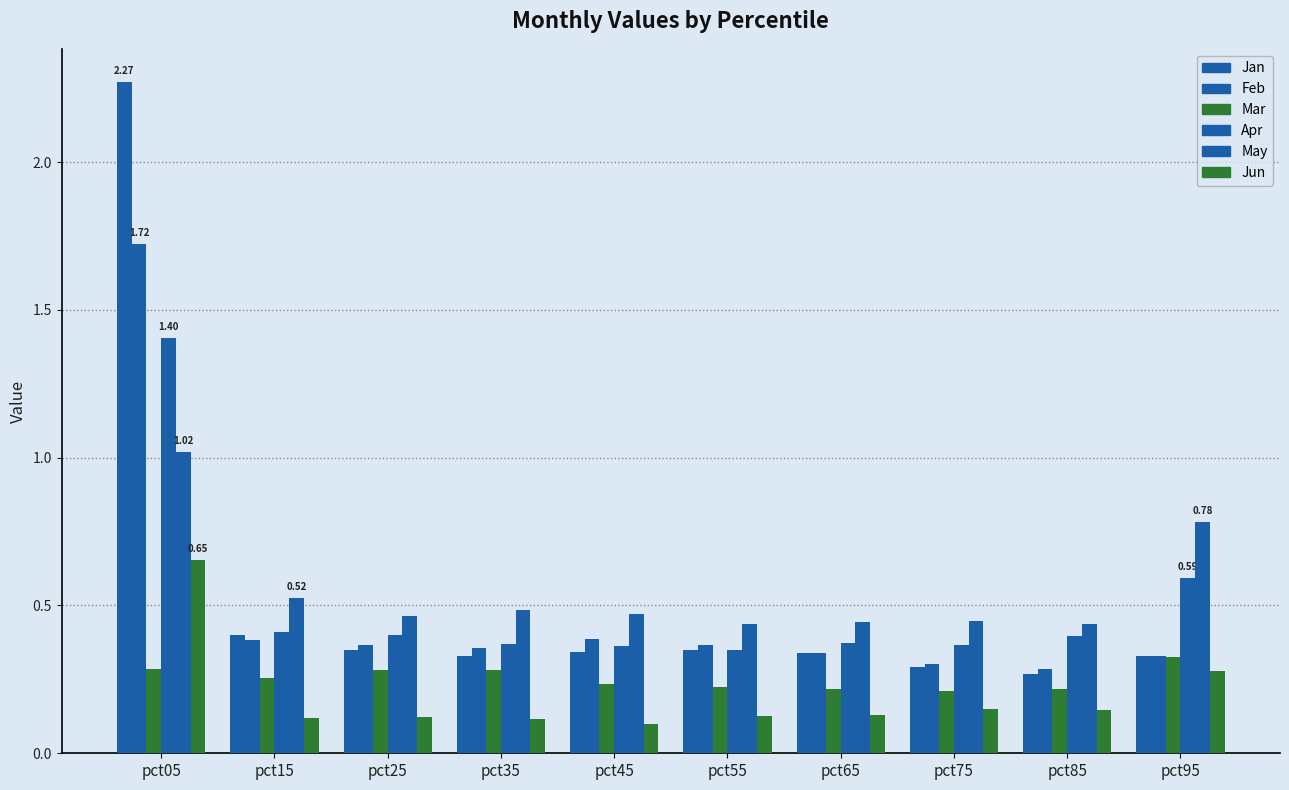

Read the Apr value at pct95.

0.6